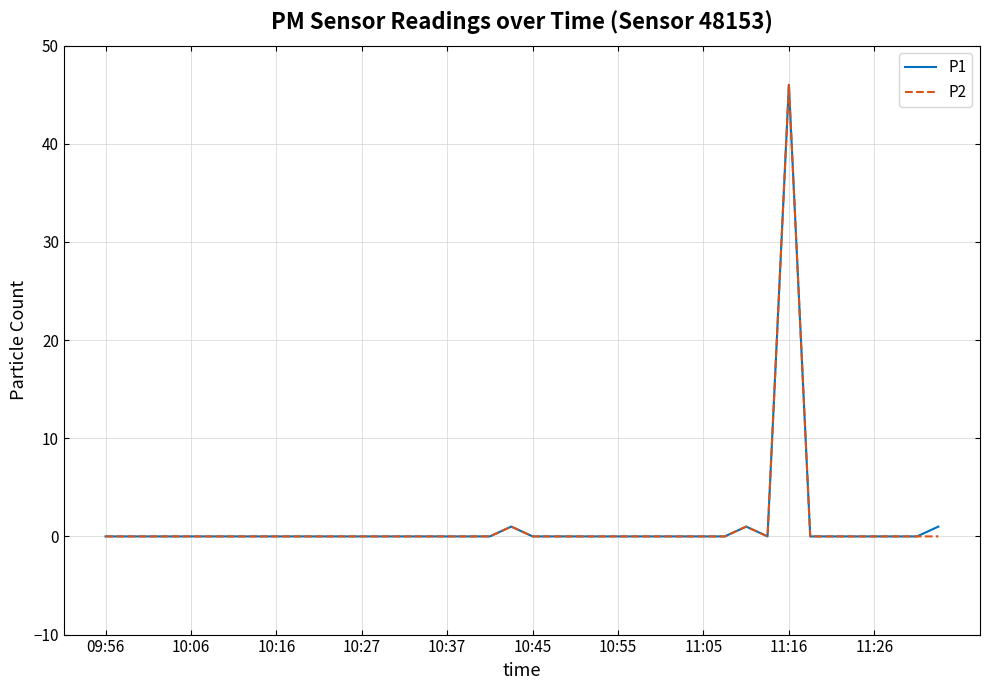

What is the difference between the maximum and minimum values in the P1 series?

46